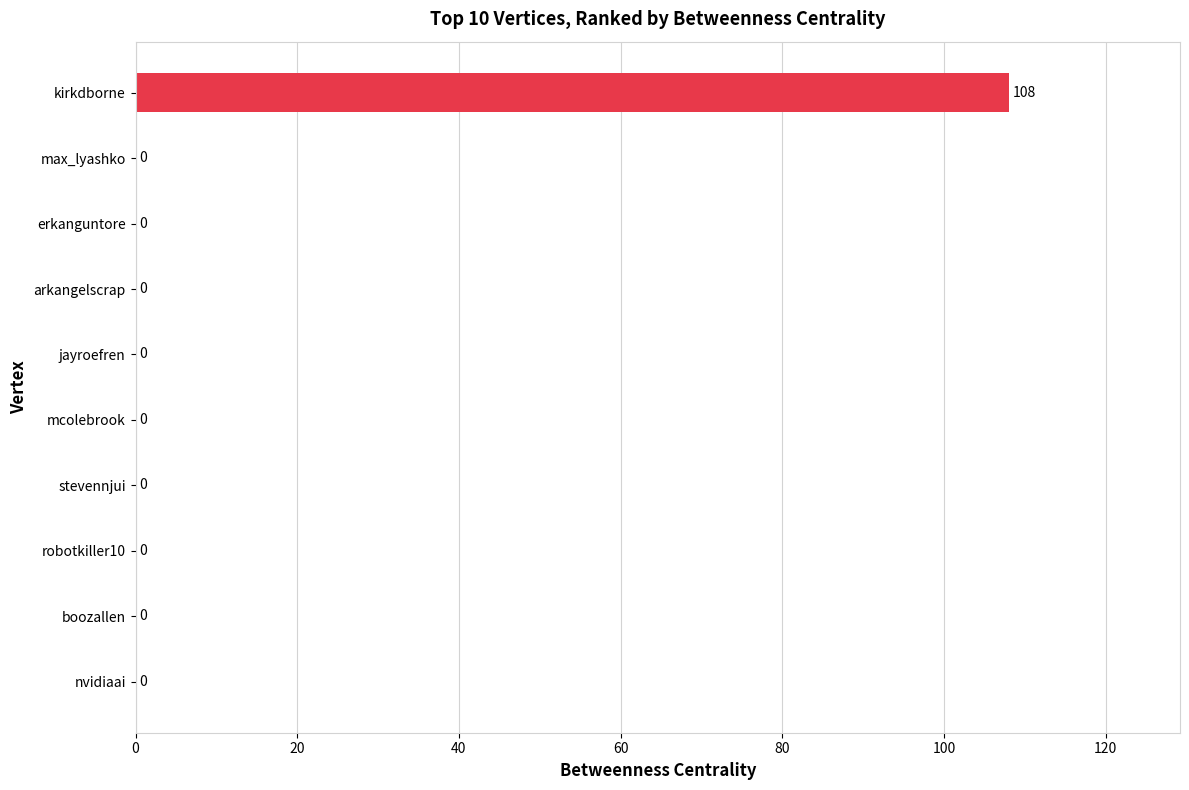

Reading top to bottom, extract all data points from this chart.

kirkdborne=108	max_lyashko=0	erkanguntore=0	arkangelscrap=0	jayroefren=0	mcolebrook=0	stevennjui=0	robotkiller10=0	boozallen=0	nvidiaai=0